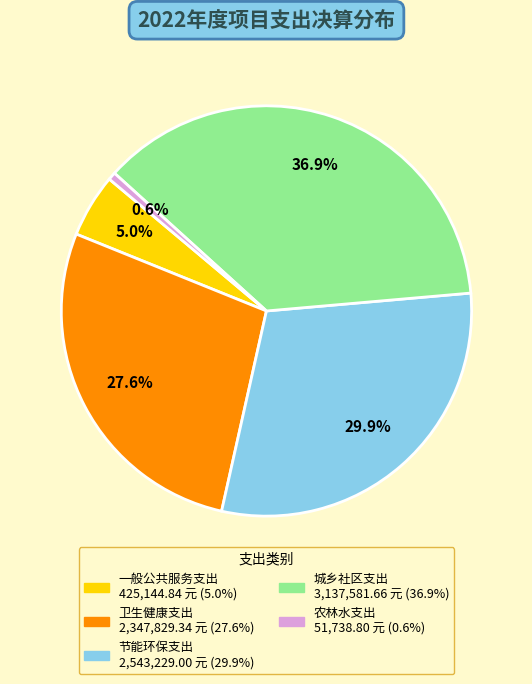

To the nearest percent, what is the combined percentage of 一般公共服务支出 and 城乡社区支出?

42%